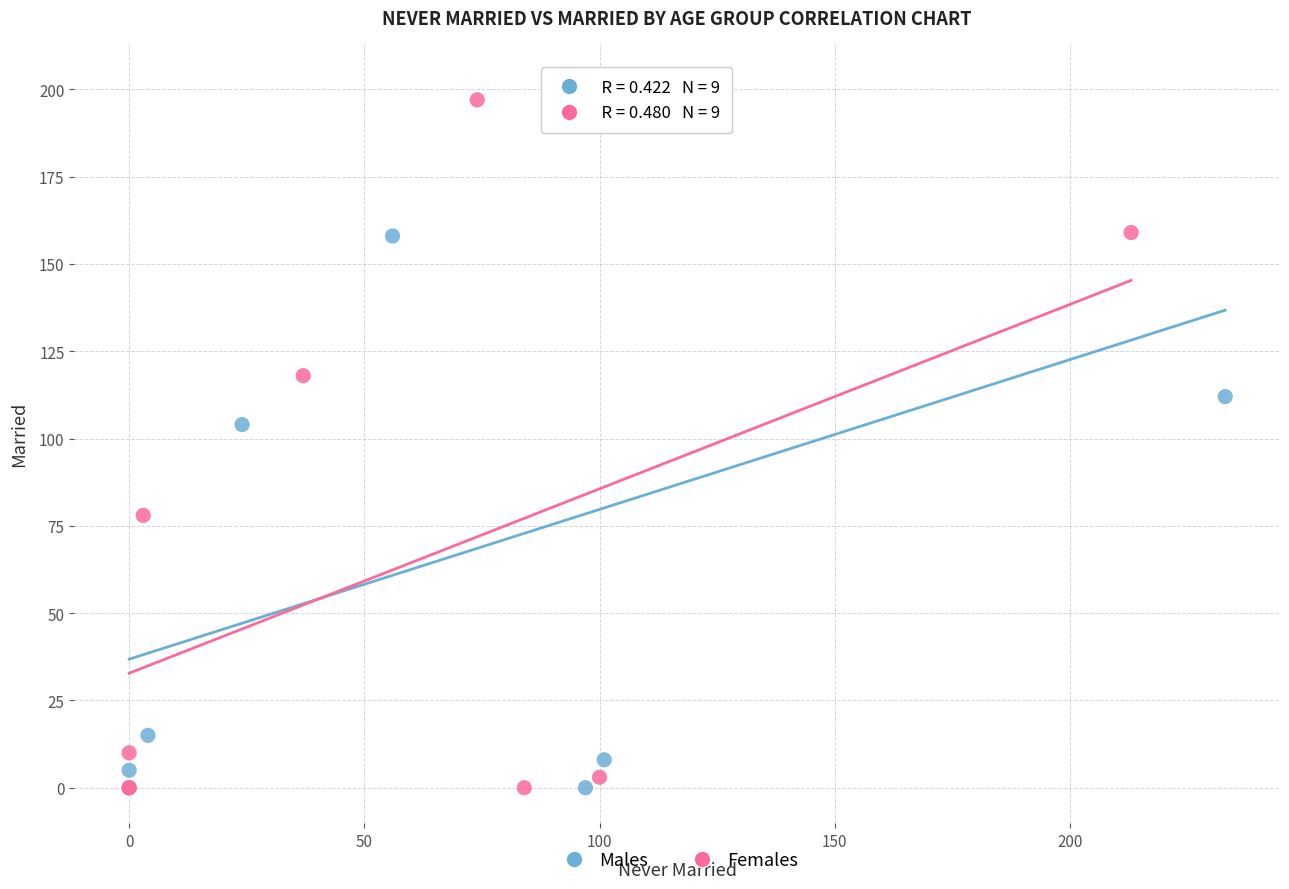

Which series has the largest Y range (max minus min)?

Males